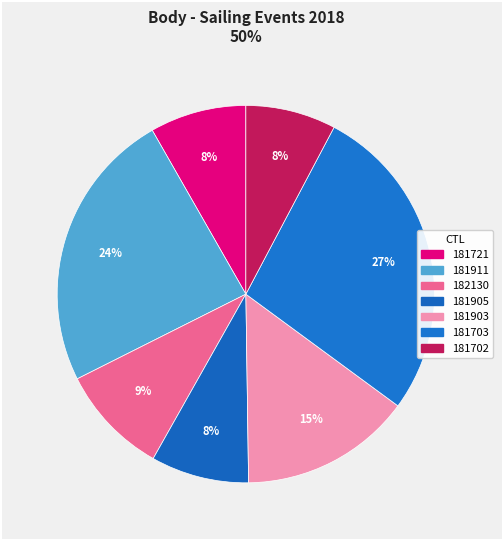

How many slices are in this pie chart?

7